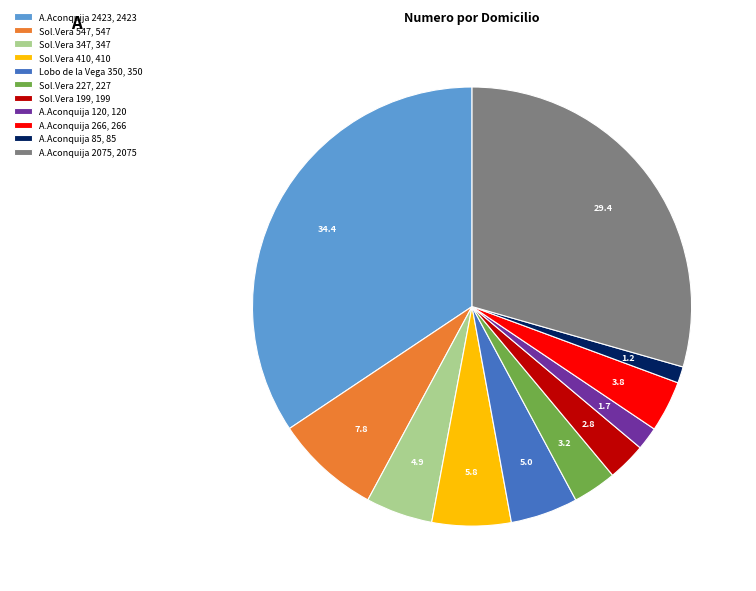

What is the largest slice in the pie chart?

A.Aconquija 2423, 2423